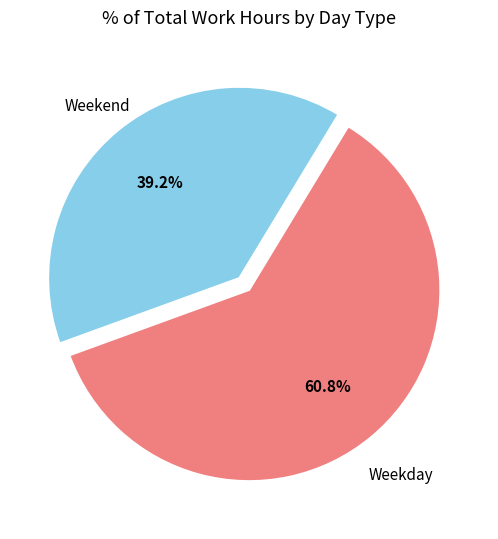

Is there a majority slice in this chart?

Yes